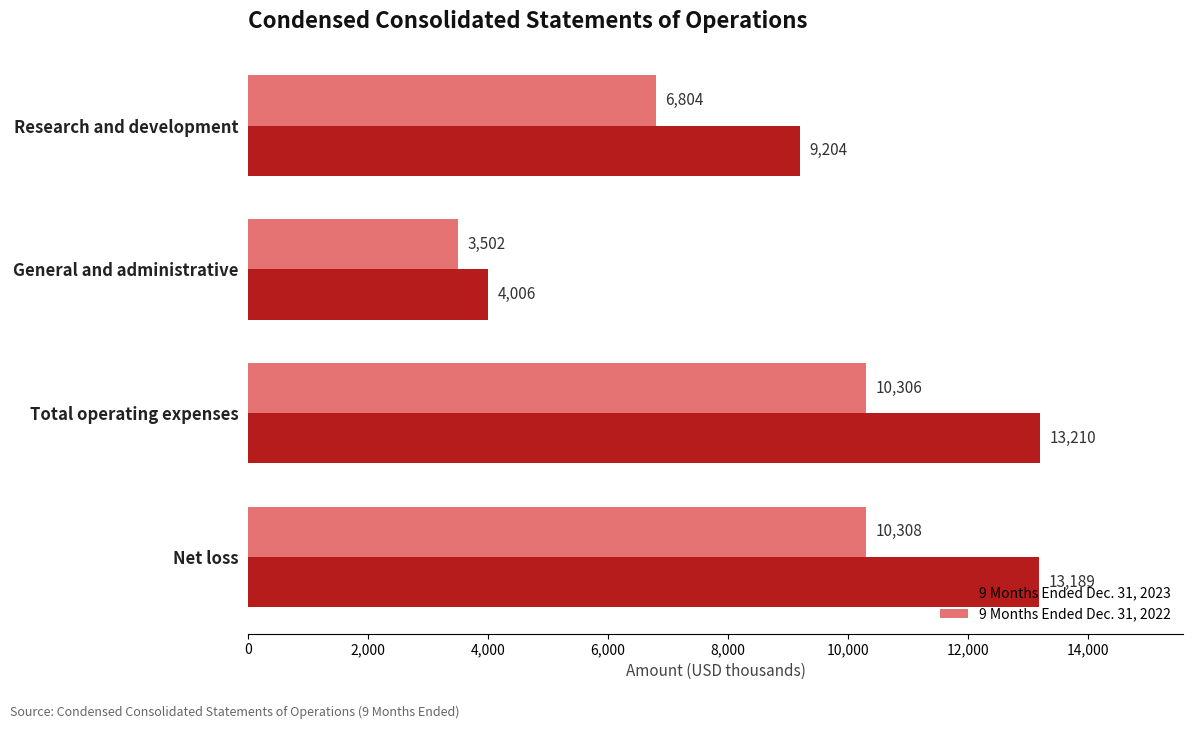

Between General and administrative and Net loss, which series saw the biggest shift?

9 Months Ended Dec. 31, 2023